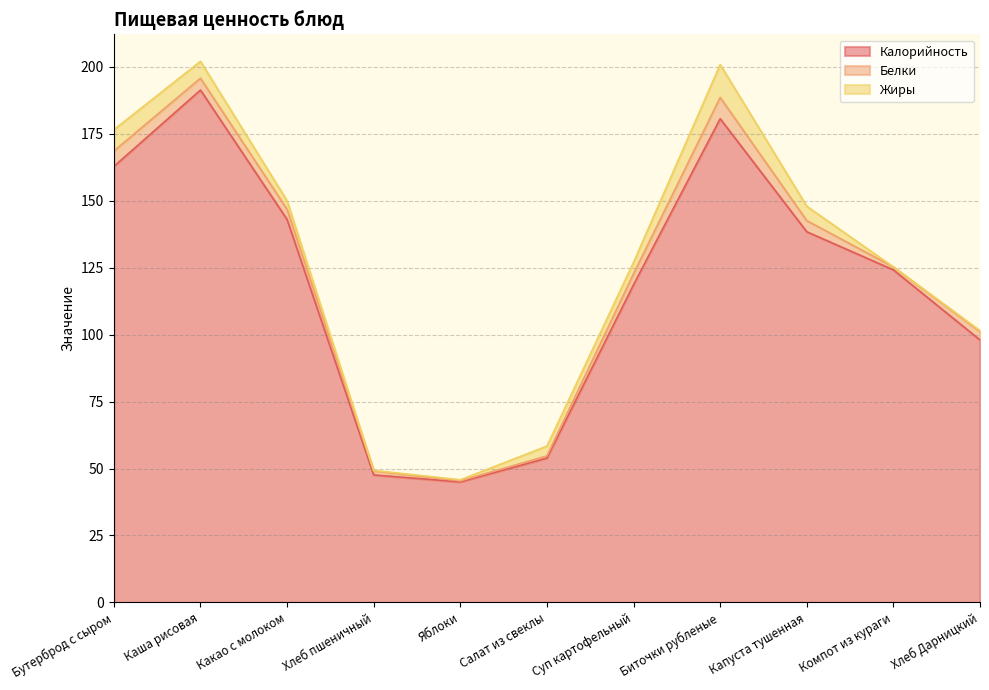

Does the chart display data point markers on the line(s)?

No